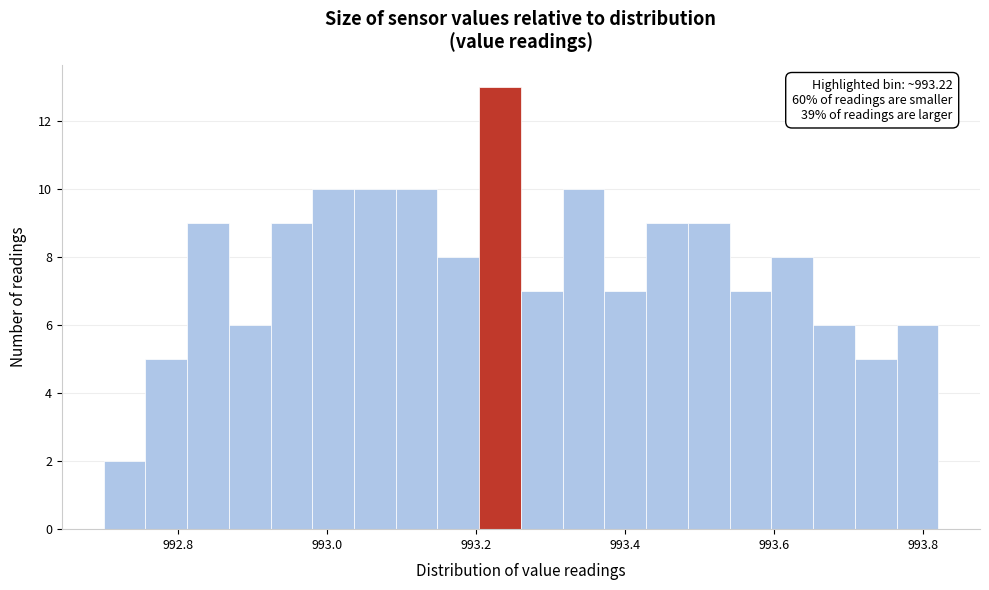

Around what value on the x-axis is the tallest bar? Give the approximate position of its centre, as read against the axis.

993.24